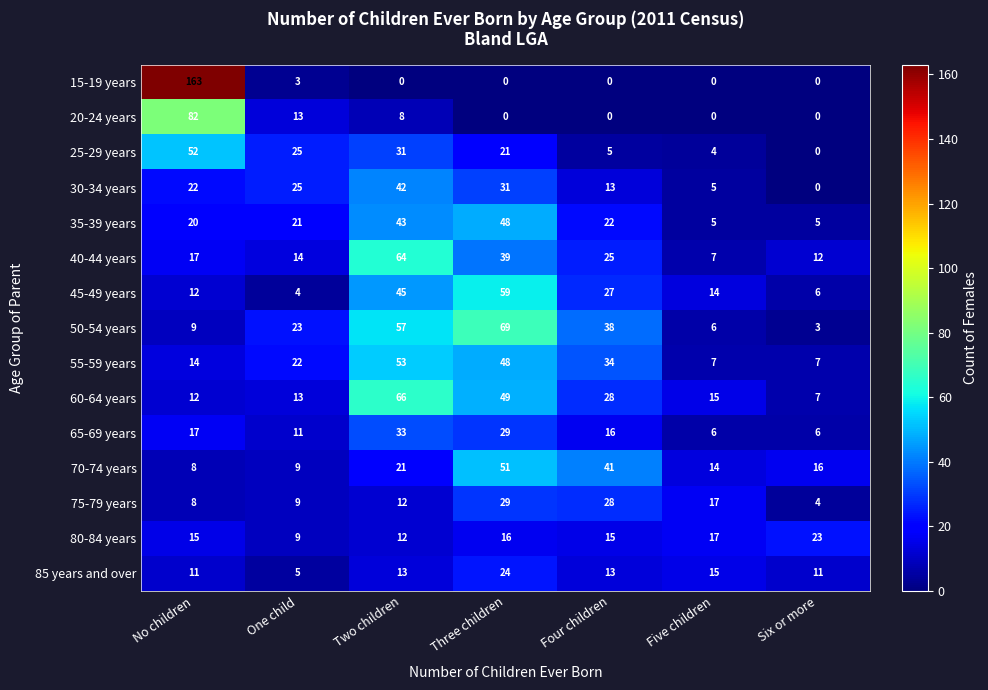

Which category has the highest value in the 70-74 years series?

Three children